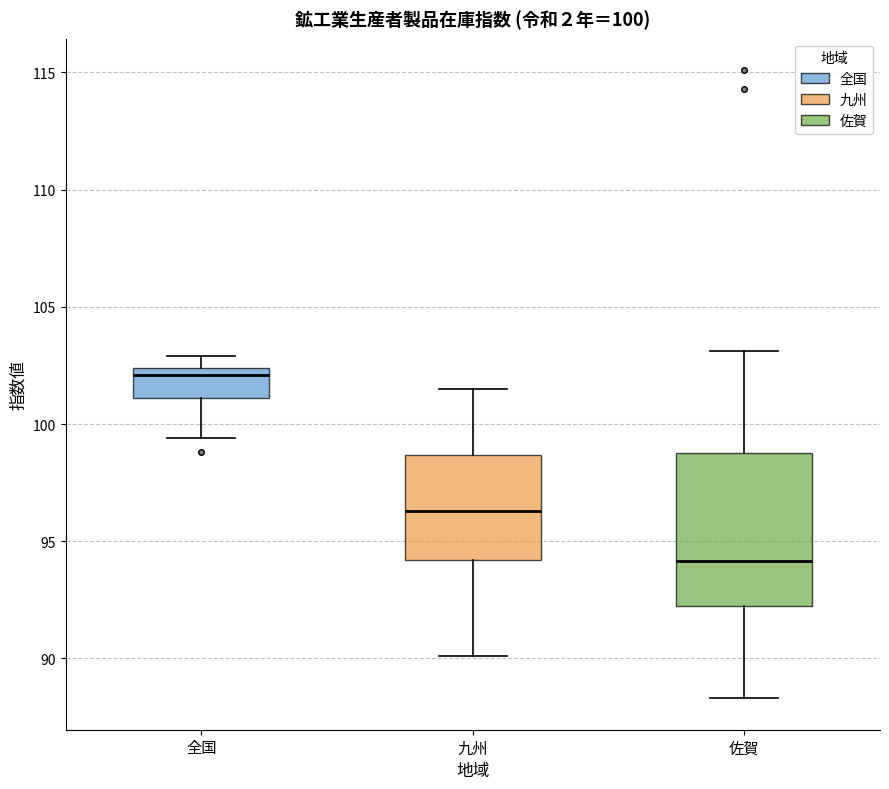

Comparing the boxes themselves (not the whiskers), which one is the tallest?

佐賀